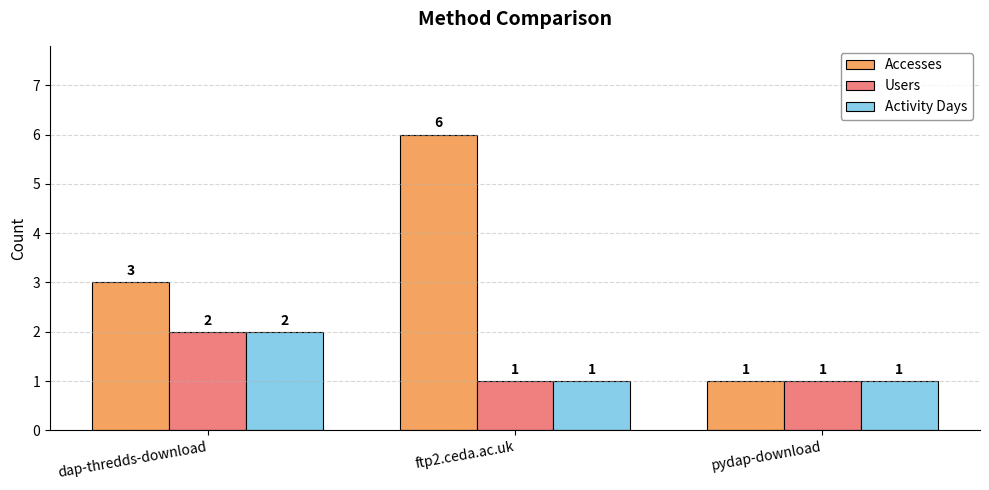

At which category is the sum across all series the highest?

ftp2.ceda.ac.uk